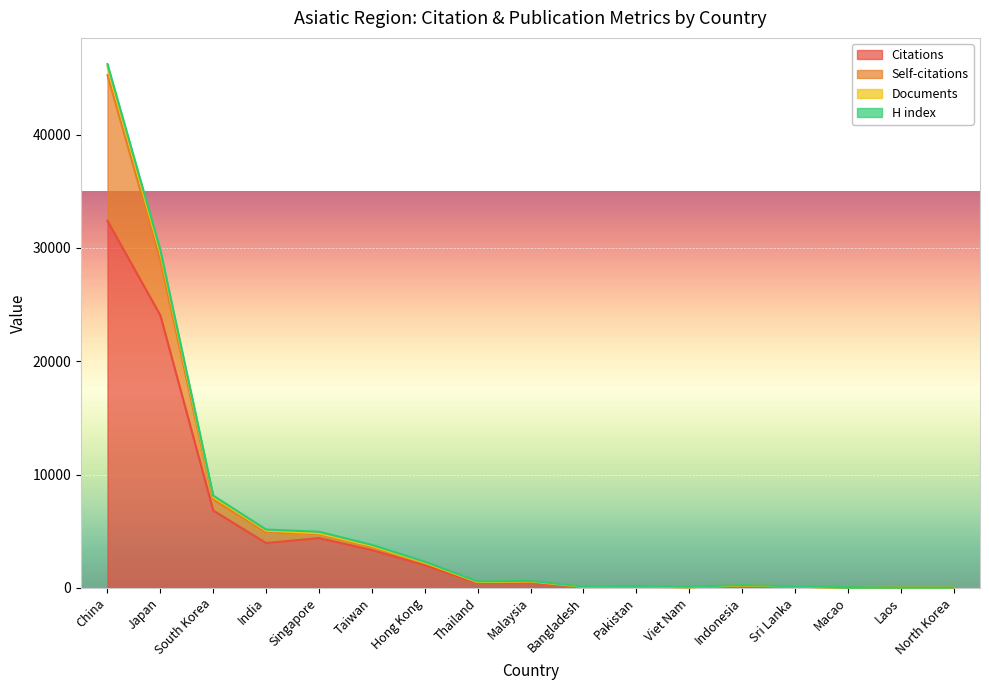

Rank the categories by Citations value from highest to lowest.

China, Japan, South Korea, Singapore, India, Taiwan, Hong Kong, Malaysia, Thailand, Indonesia, Sri Lanka, Pakistan, Bangladesh, Viet Nam, North Korea, Macao, Laos